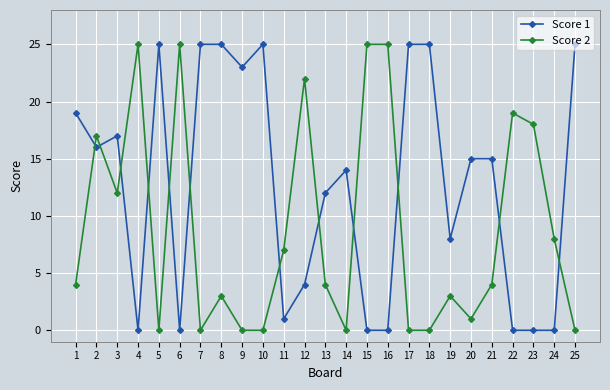

True or false: Score 2 has a value of 3 at 19.

True